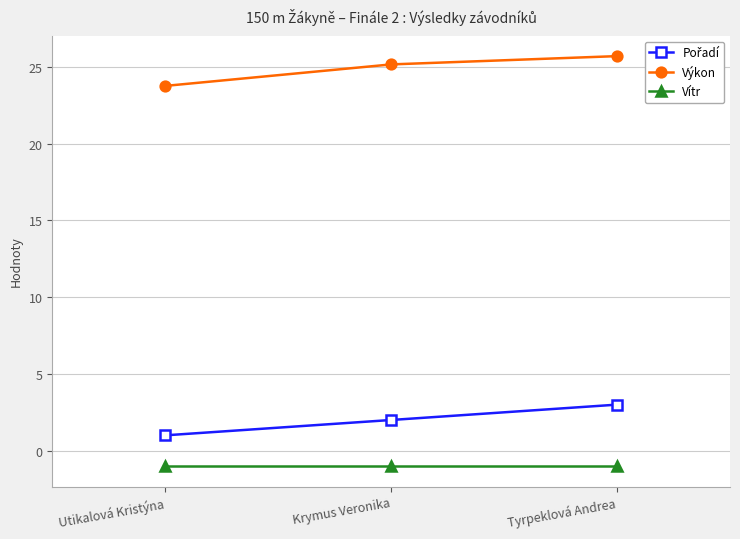

What is the label of the 1st point from the left?

Utikalová Kristýna